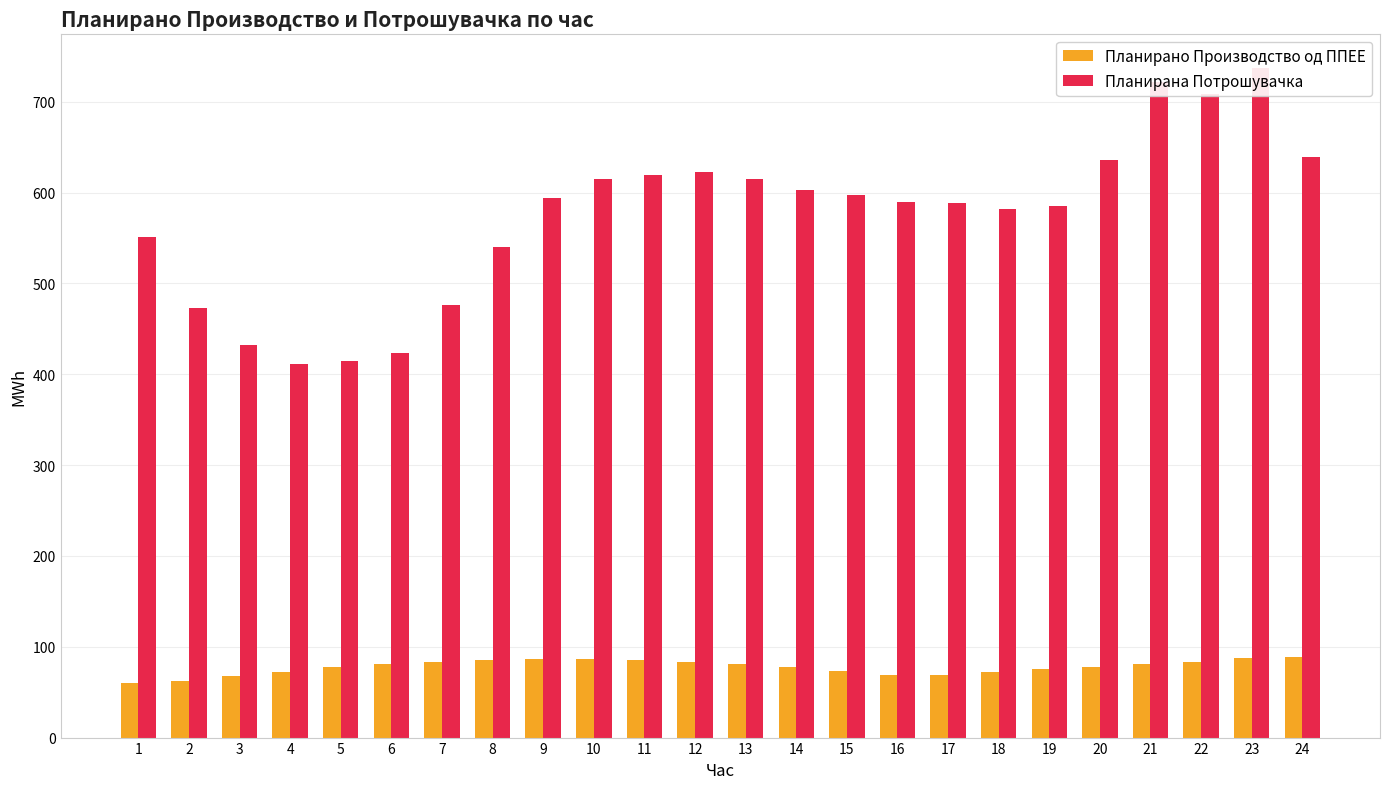

Rank the series by their maximum value, from lowest to highest.

Планирано Производство од ППЕЕ, Планирана Потрошувачка